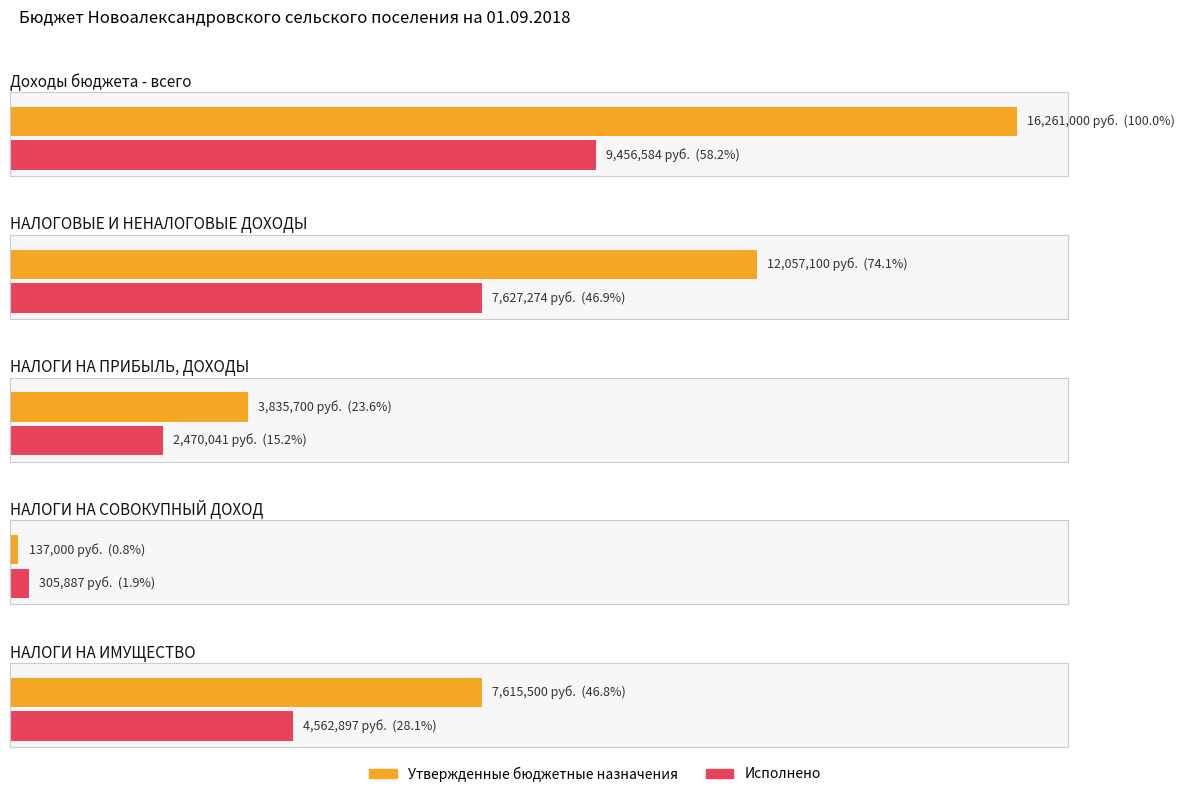

At which category does the chart reach its peak across all series?

Доходы бюджета - всего